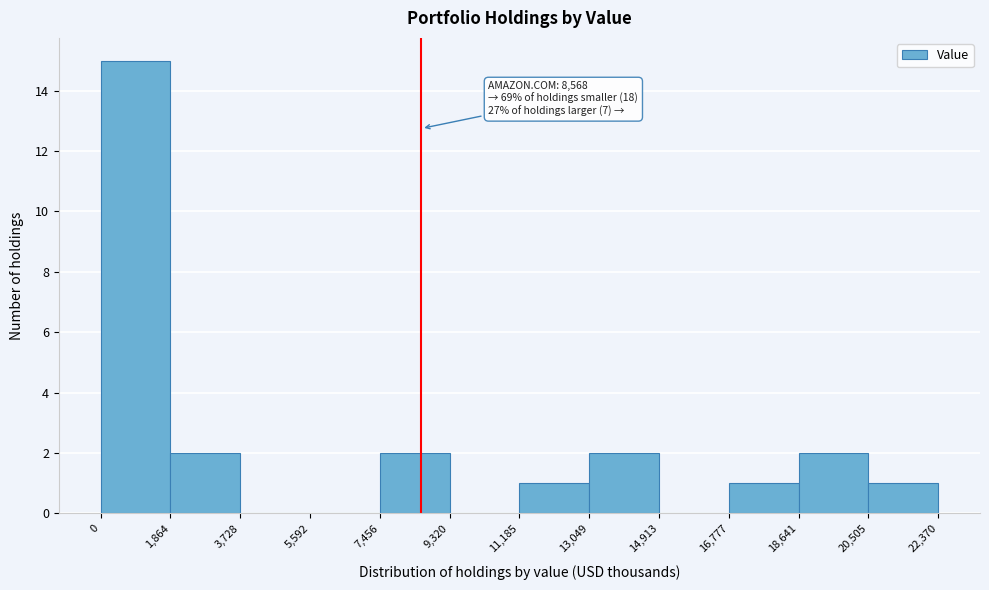

Which range on the x-axis has the tallest bar?

0 to 1,864